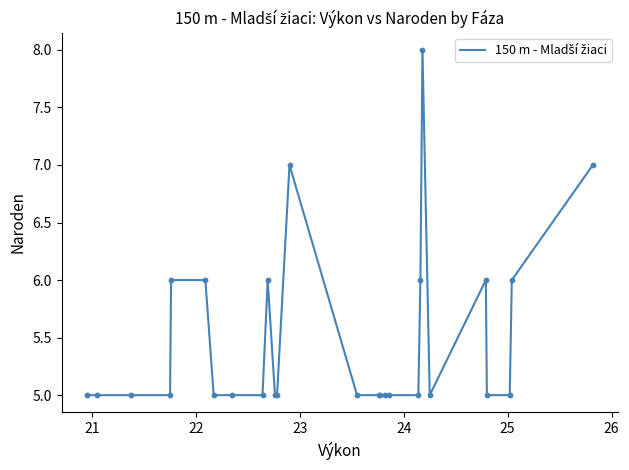

What is the maximum value shown in the chart?

8